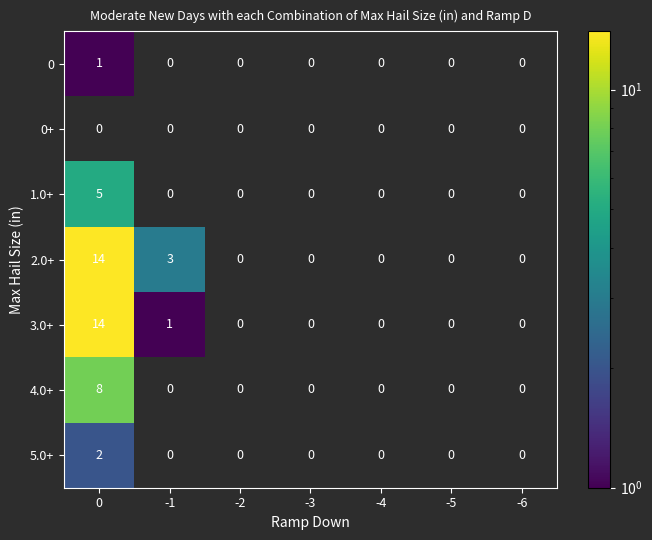

What is the difference between the highest and lowest values at -1?

3